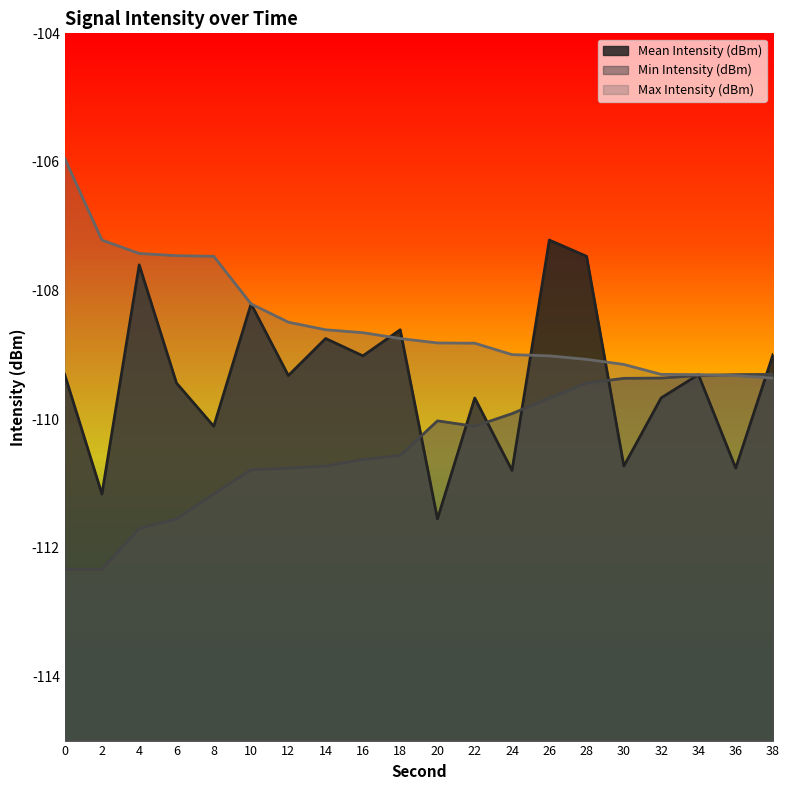

Does the chart have visible grid lines?

No